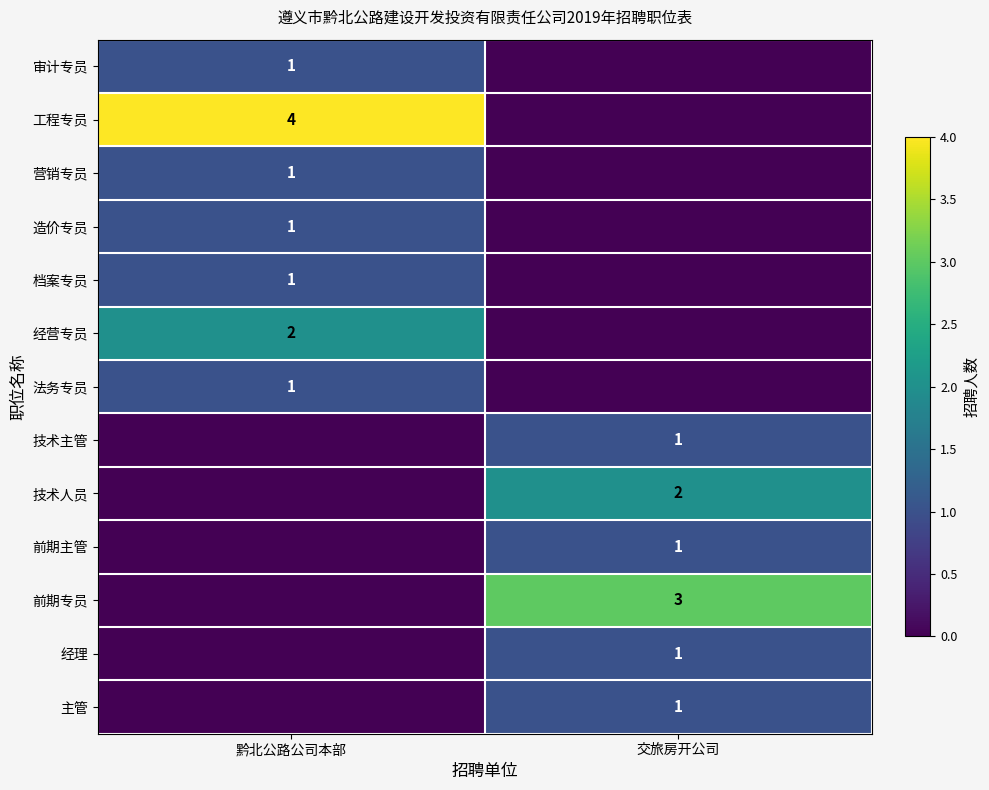

Is it true that 经营专员 equals 2 at 黔北公路公司本部?

True